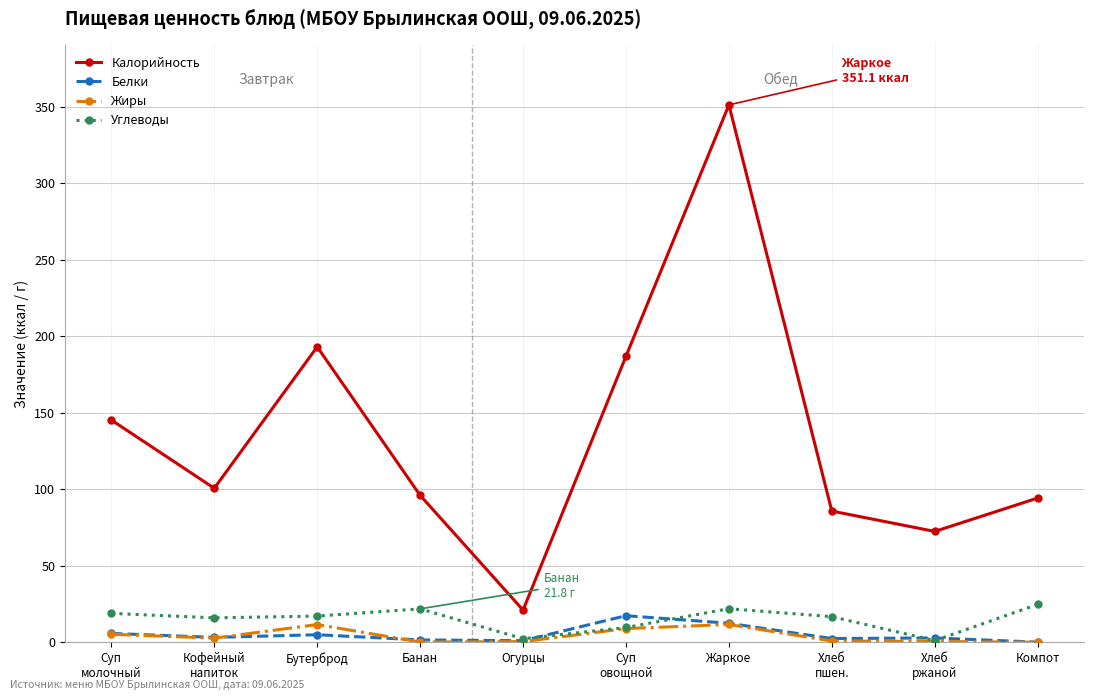

Which category has the highest value in the Калорийность series?

Жаркое